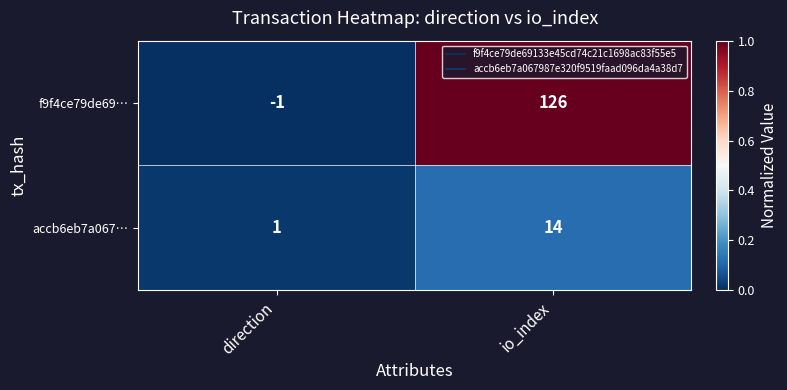

How many data points does each series have?

2